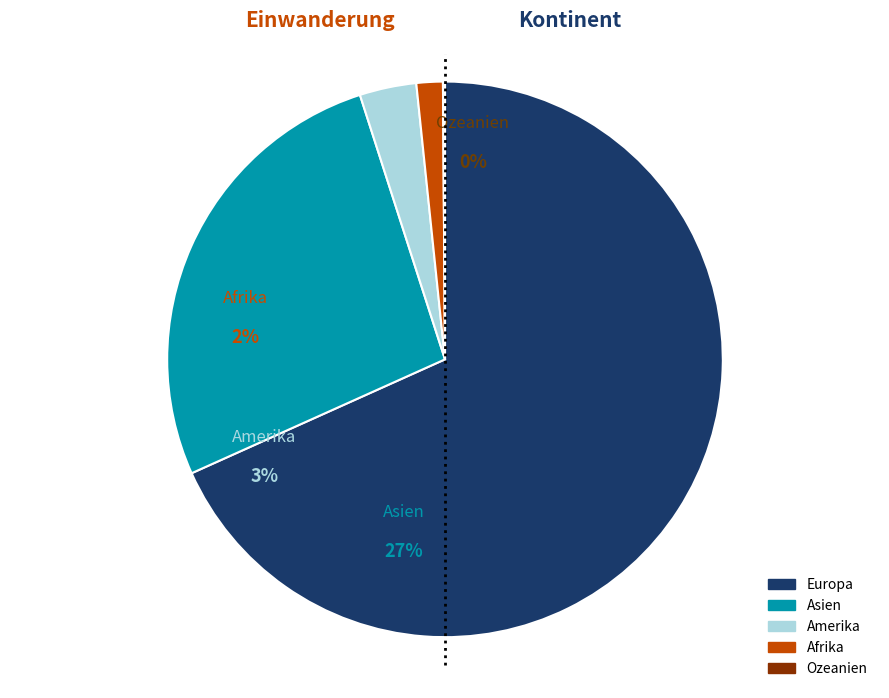

Which category has the biggest portion of the pie?

Europa